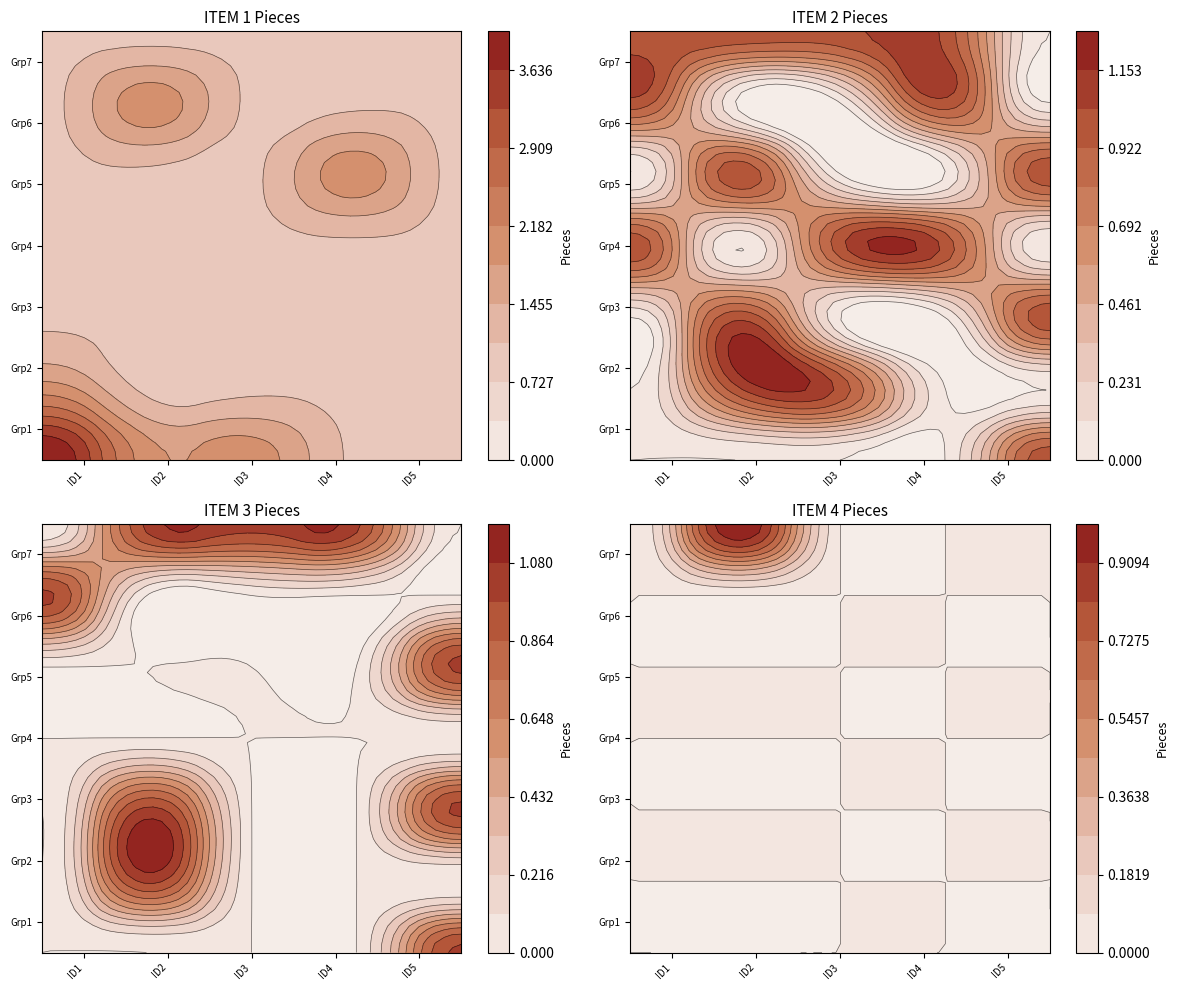

What is the sum of all ITEM 1 PIECES values?

43